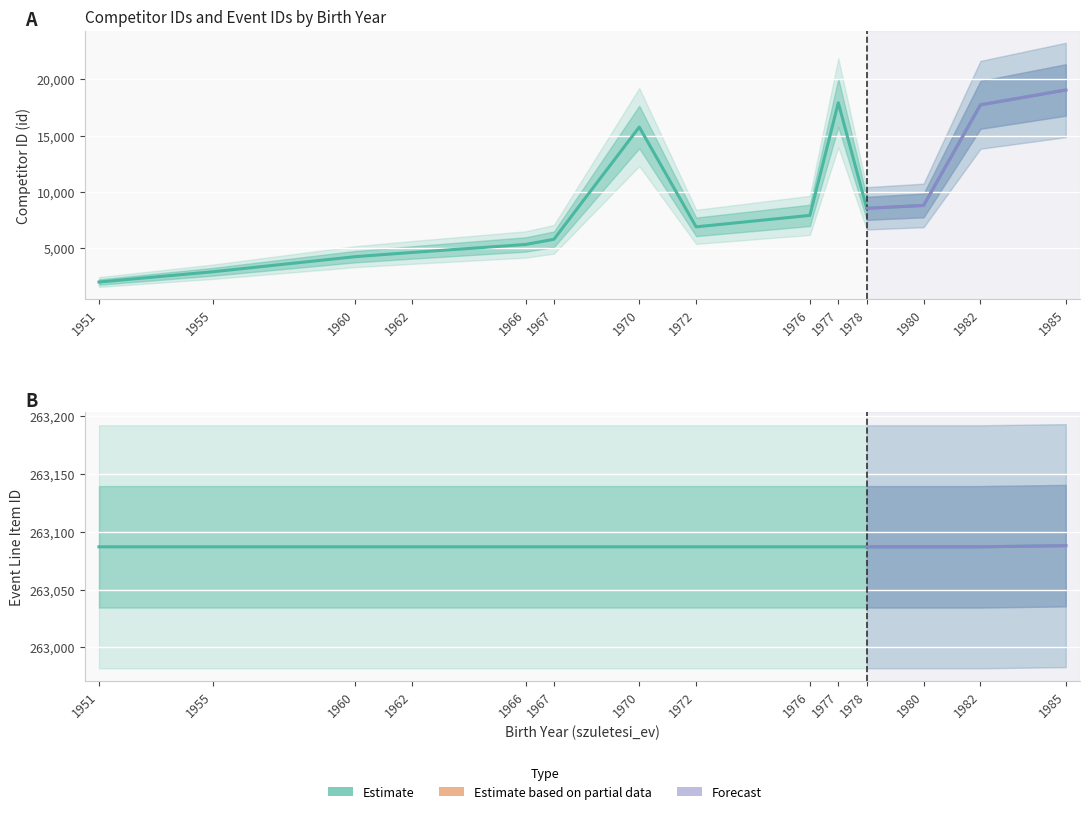

Between 1976 and 1977, which is larger?

1977